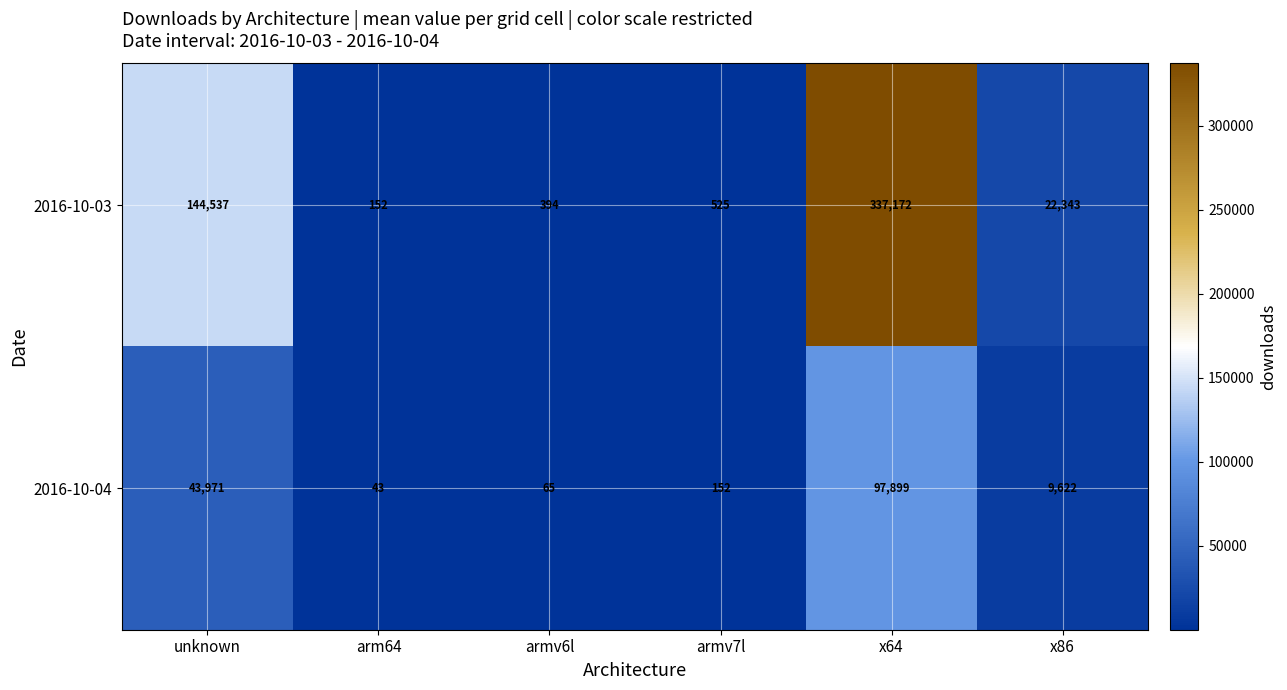

At which category is the sum across all series the highest?

x64